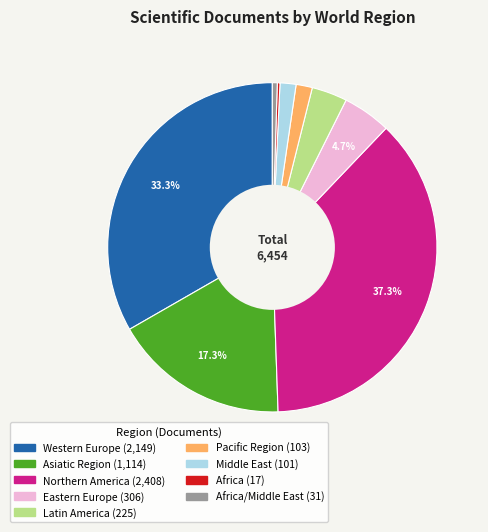

Is there a majority slice in this chart?

No